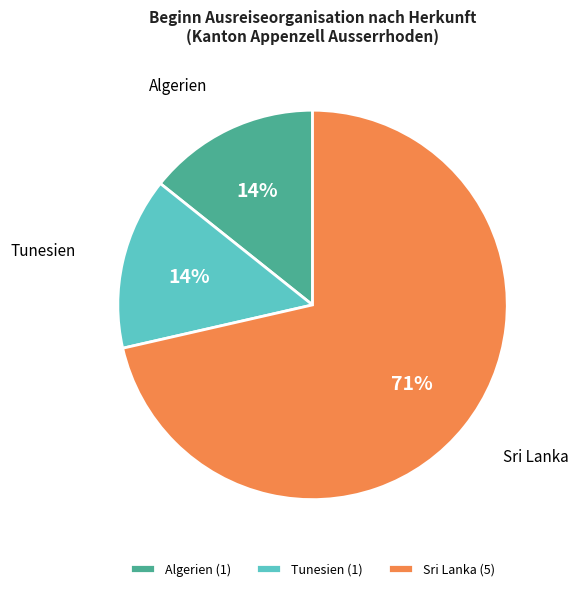

How many slices are in this pie chart?

3